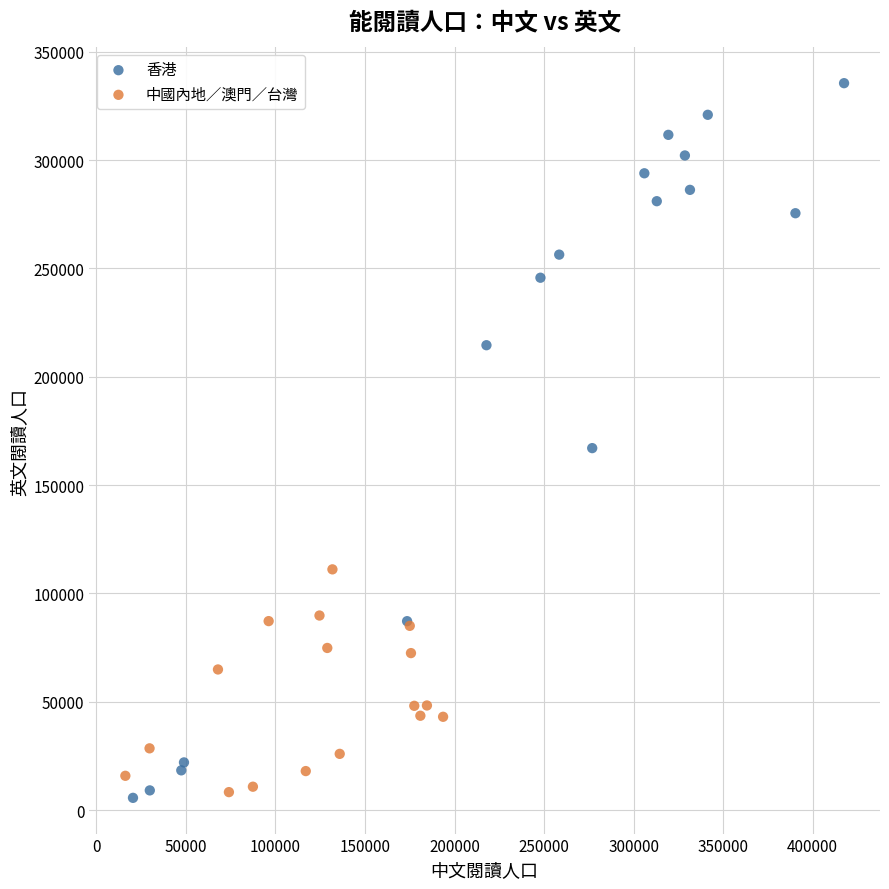

Which series contains the highest Y value?

香港